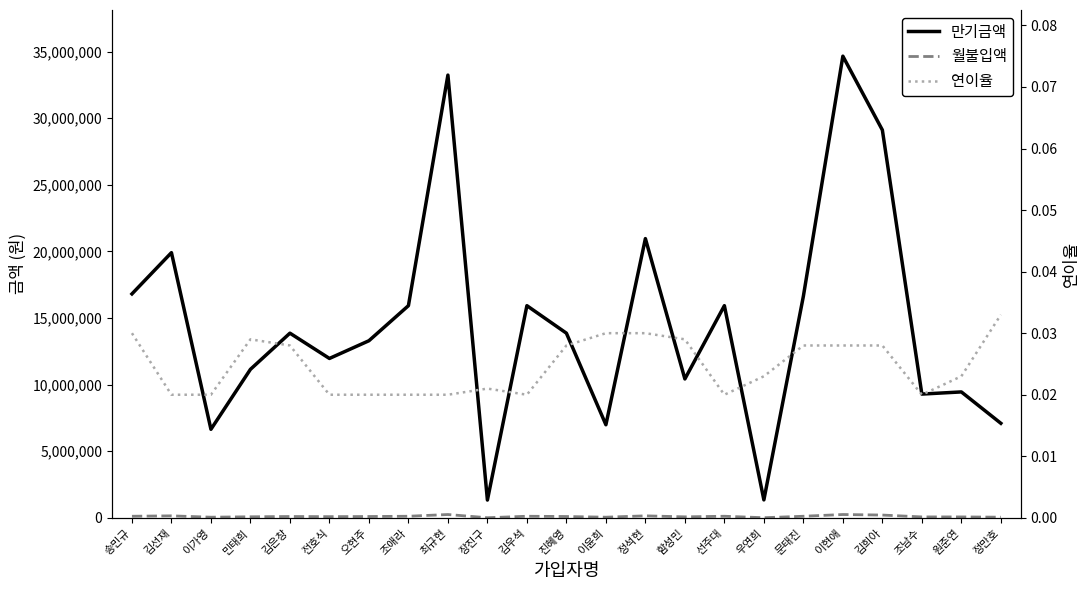

Where is the first local minimum for 만기금액?

이가영